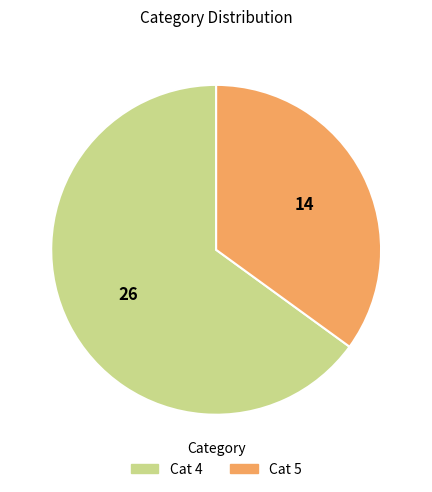

Which slice is the largest?

Cat 4